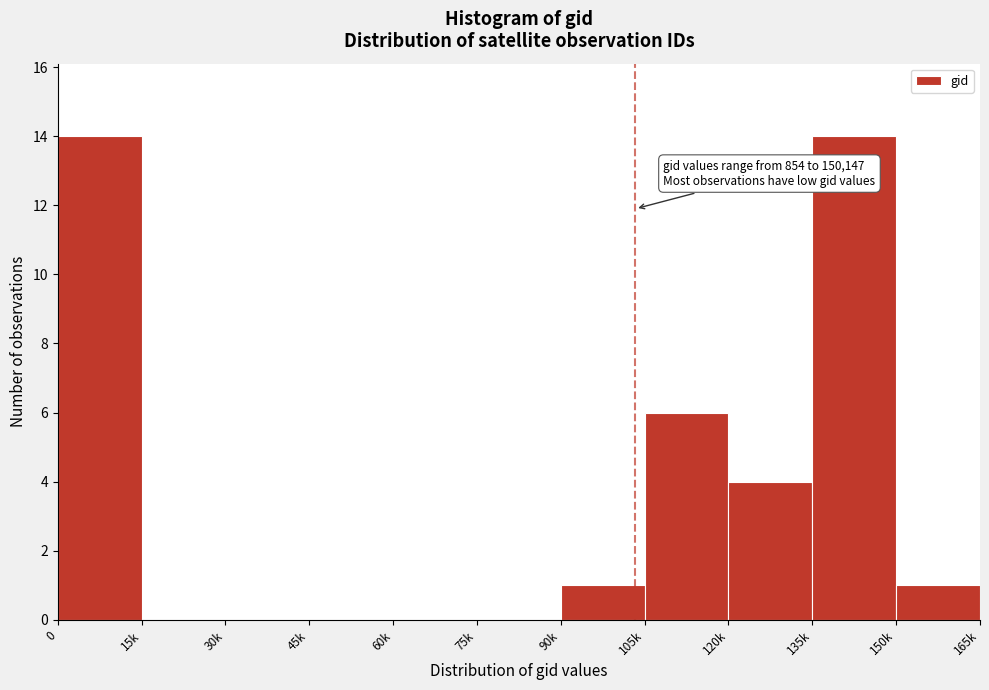

Reading left to right, list all the values displayed in this chart.

0=14	15k=0	30k=0	45k=0	60k=0	75k=0	90k=1	105k=6	120k=4	135k=14	150k=1